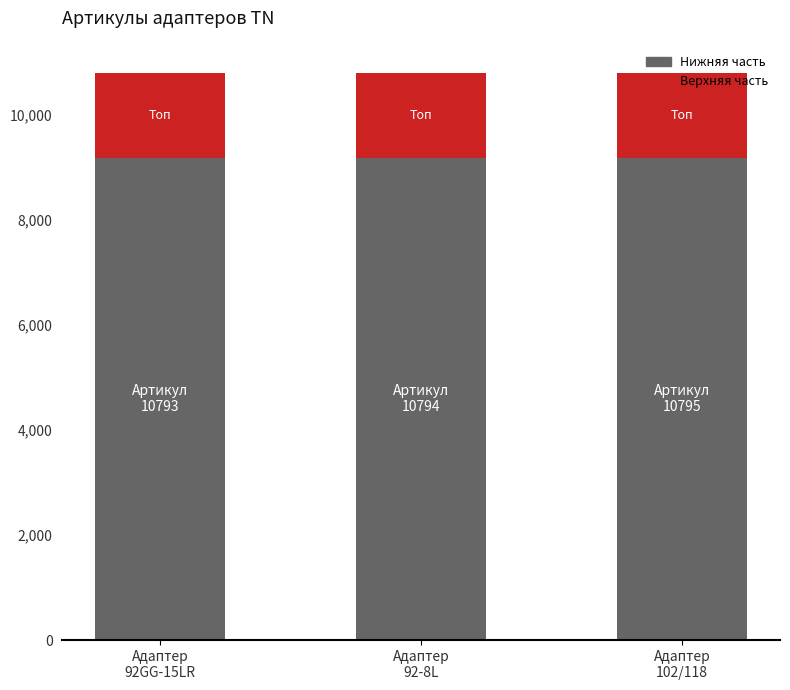

What is the average value of the Нижняя часть series?

9174.9